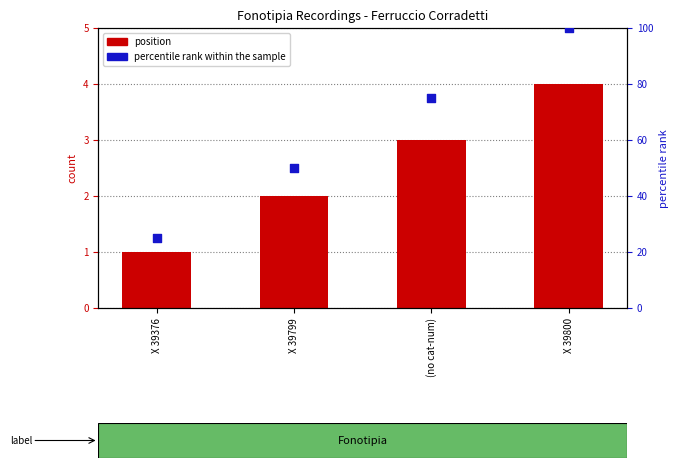

Which series has the largest Y range (max minus min)?

percentile rank within the sample